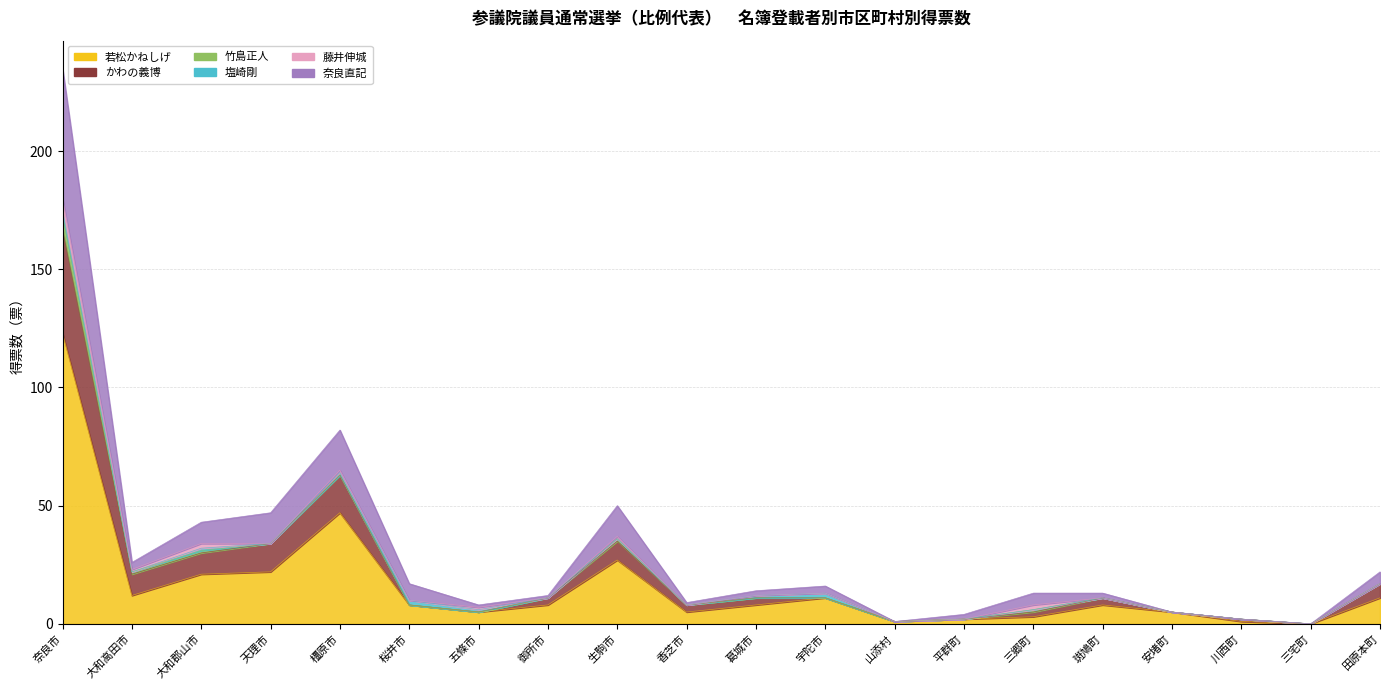

True or false: 若松かねしげ has more than 0 interior local peaks.

True